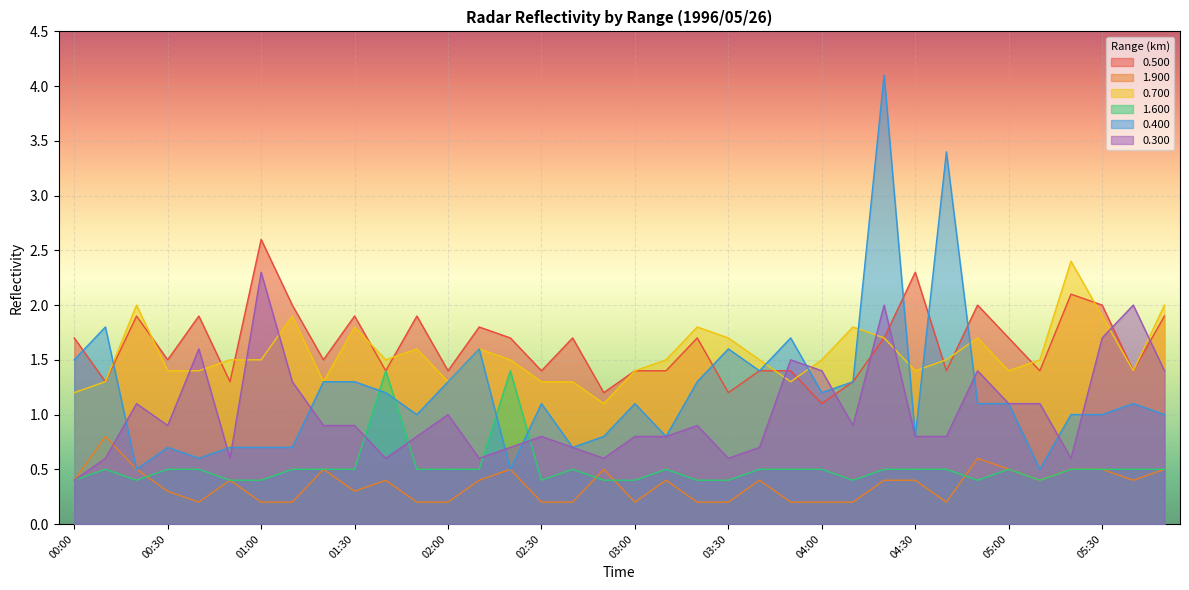

Is it true that 1.600 equals 0.4 at 02:50?

True